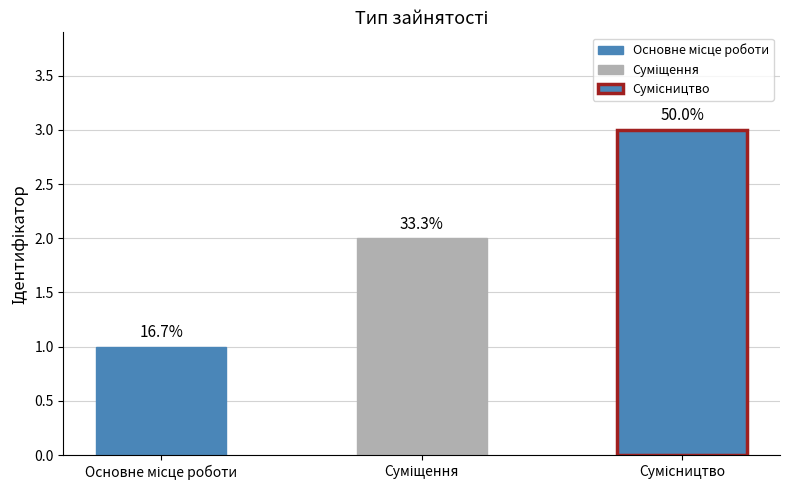

What is the sum of all values?

6